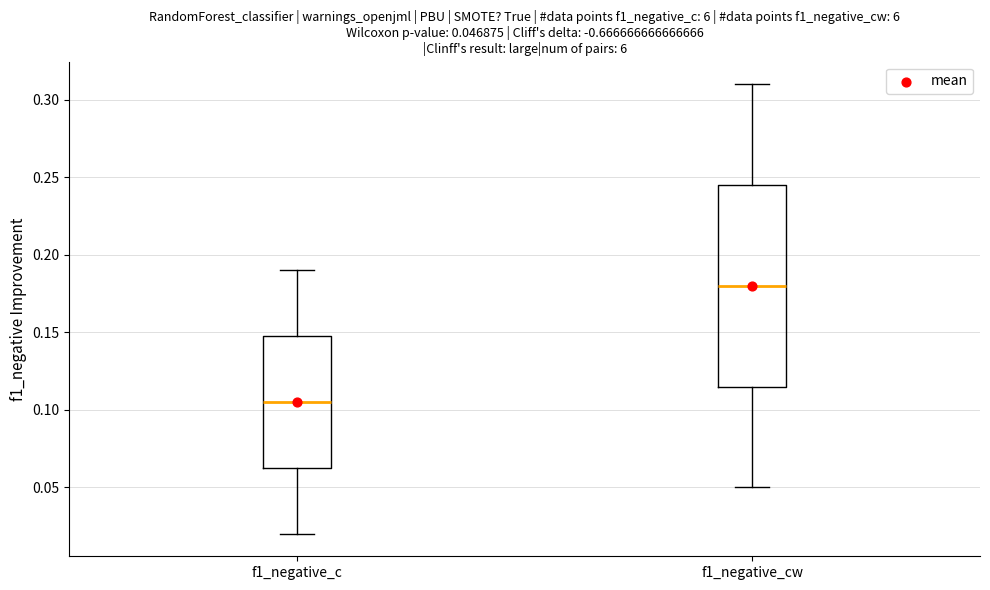

Comparing the boxes themselves (not the whiskers), which one is the tallest?

f1_negative_cw